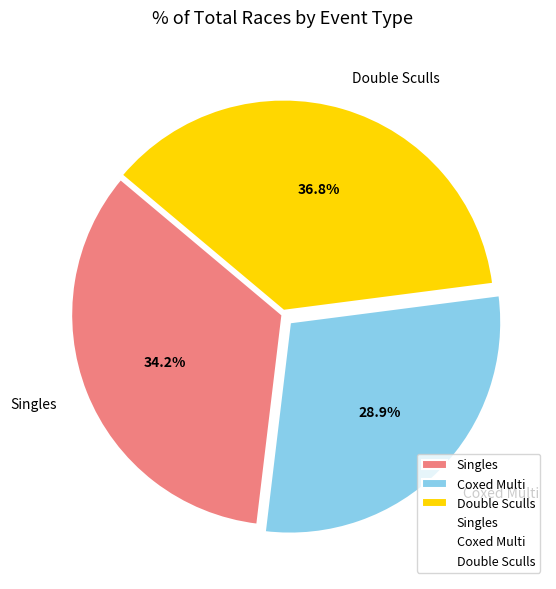

Is there a majority slice in this chart?

No